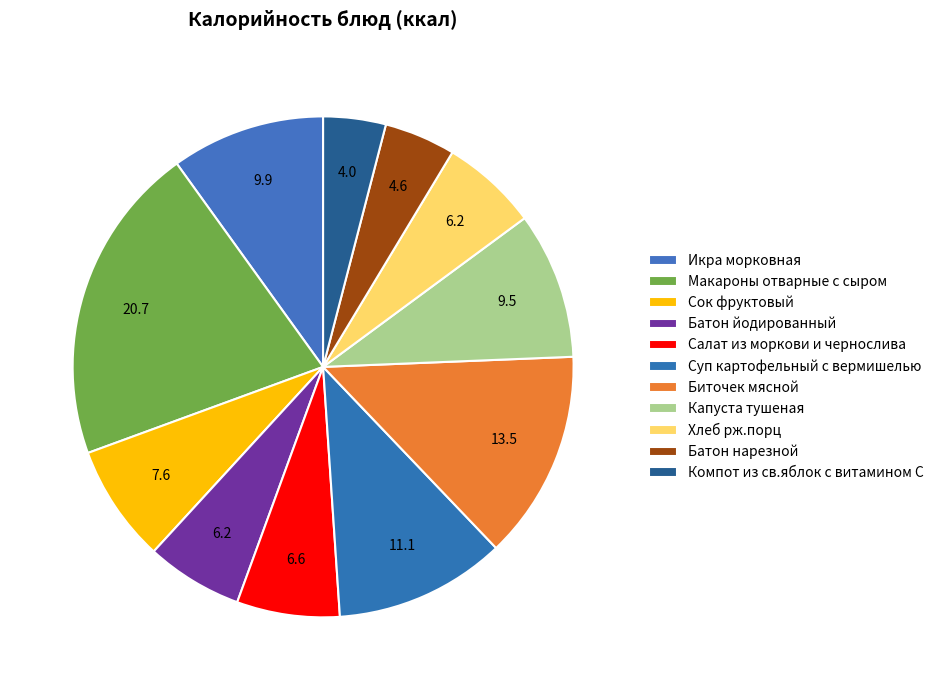

True or false: Батон нарезной accounts for 5% of the total.

True